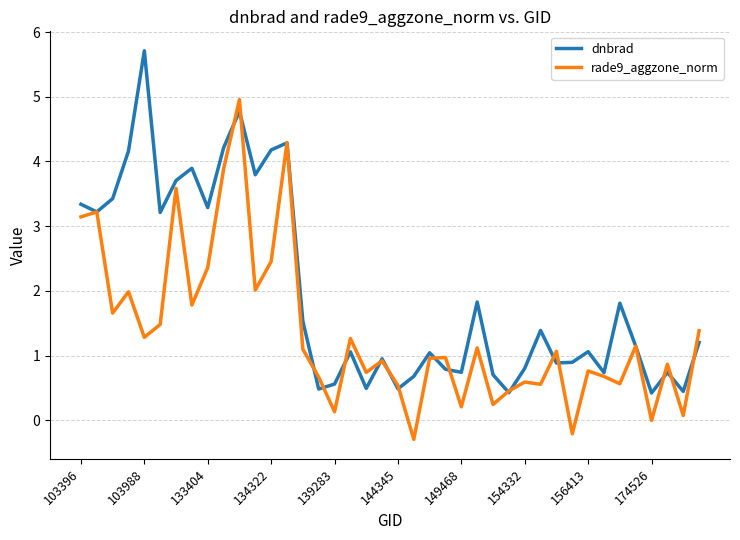

At how many categories does at least one series exceed 0?

40